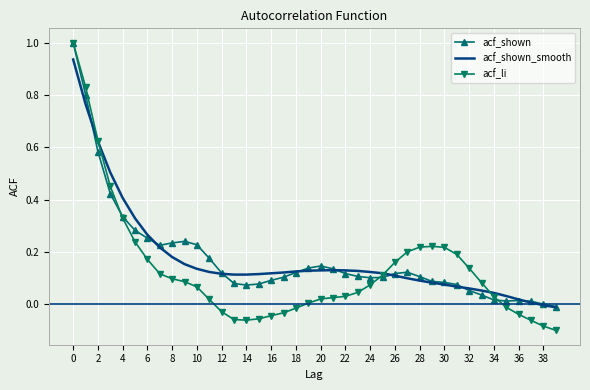

What is the maximum value shown in the chart?

1.0